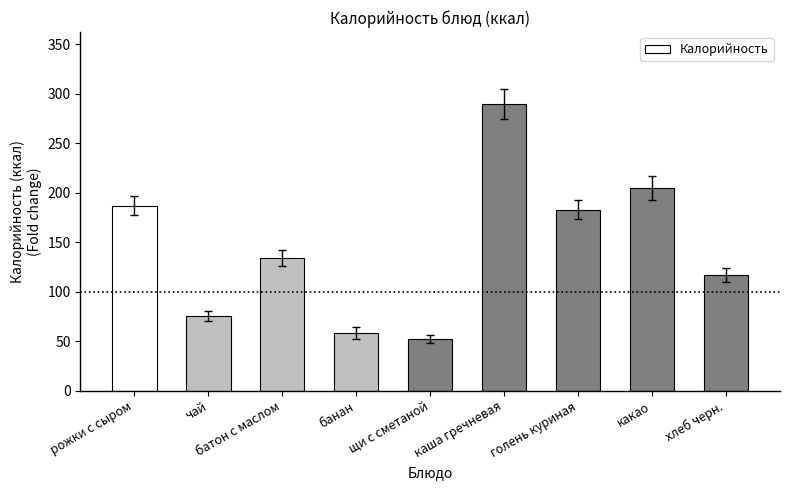

Is it true that the value at голень куриная is 286?

False